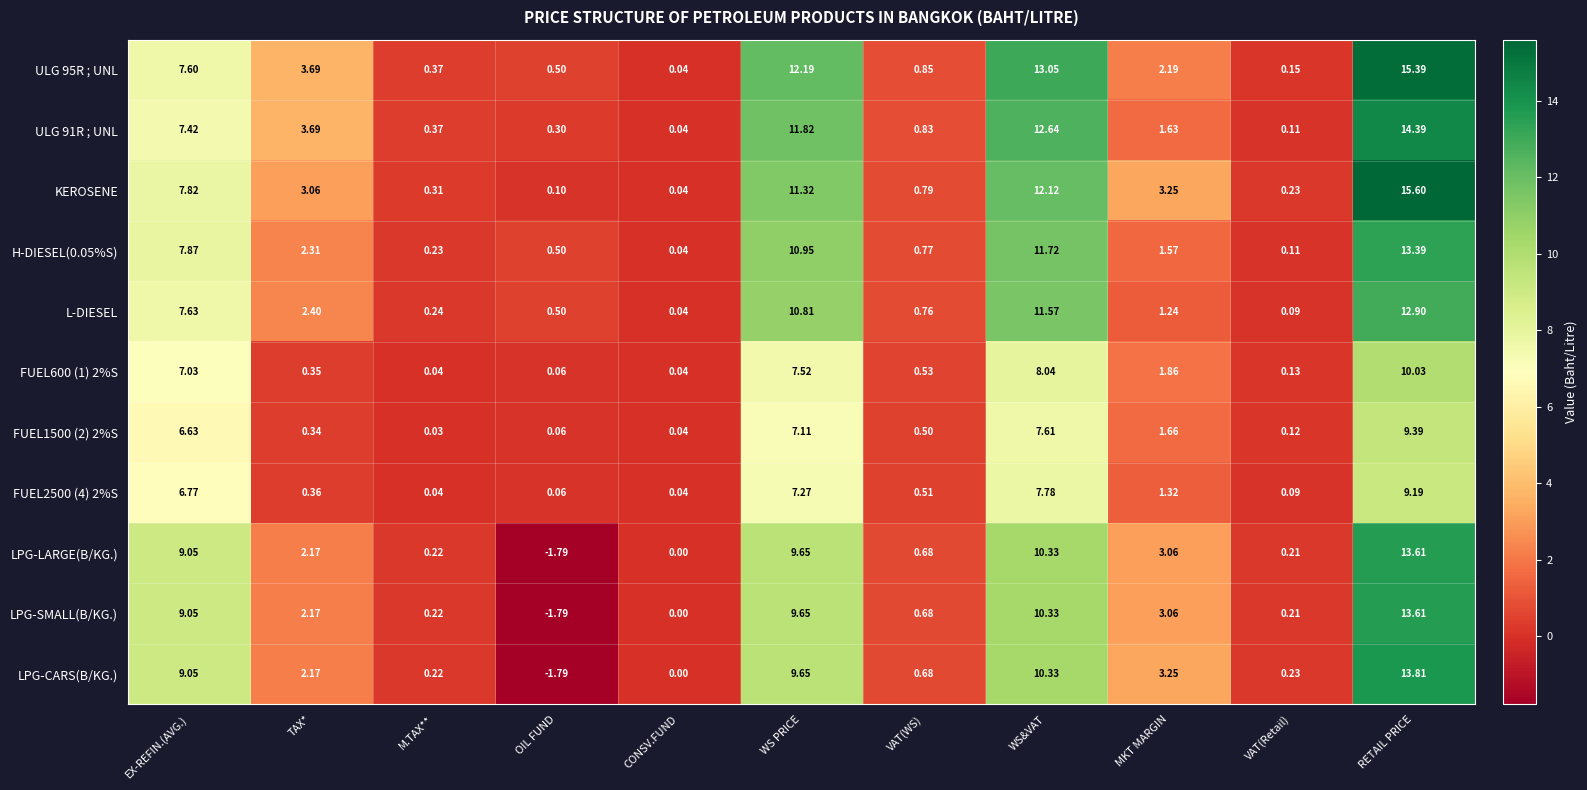

At which label is H-DIESEL(0.05%S) closest to 6?

EX-REFIN.(AVG.)